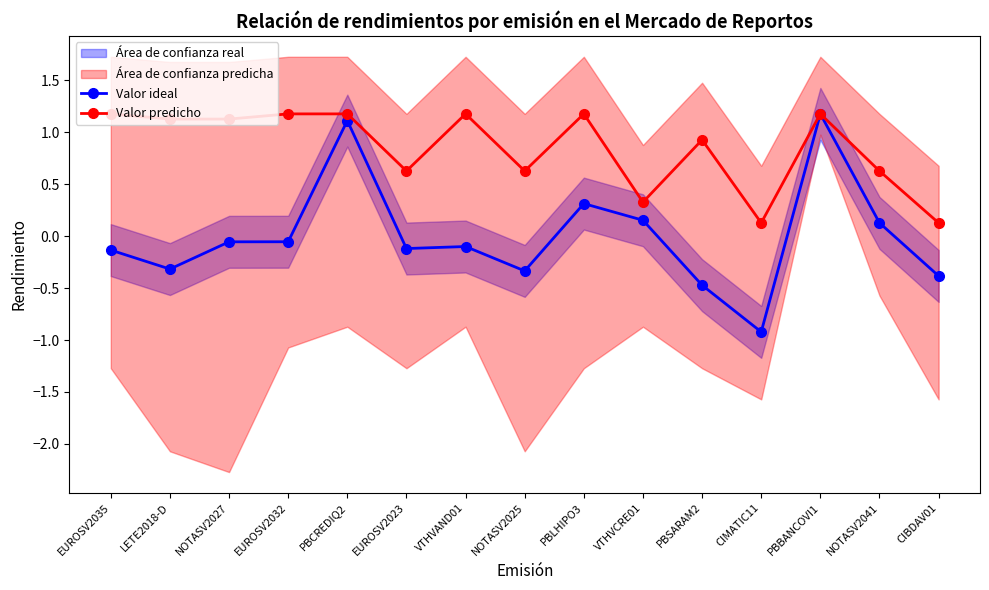

What is the difference between the maximum and minimum values in the Valor predicho series?

1.0